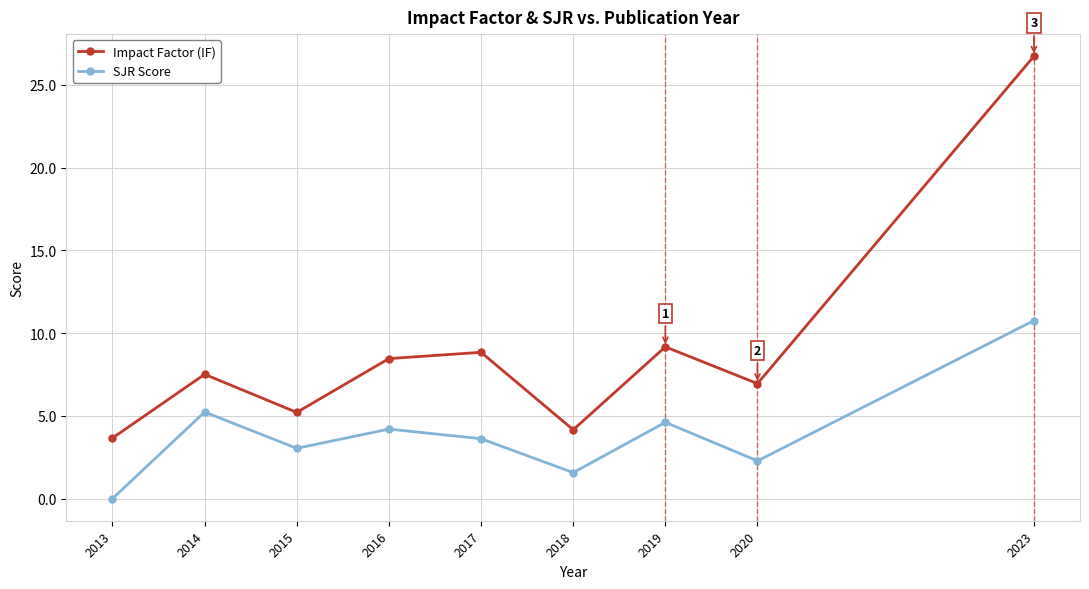

Which label corresponds to the smallest value in the chart?

2013